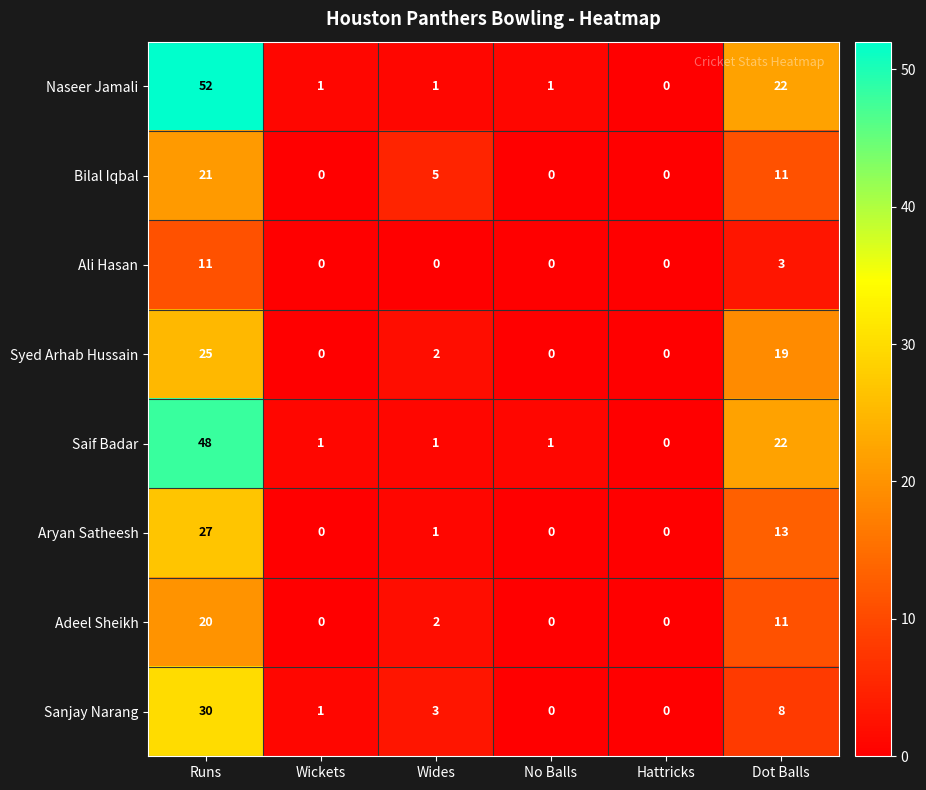

The Bilal Iqbal series shows 0 at No Balls. True or false?

True